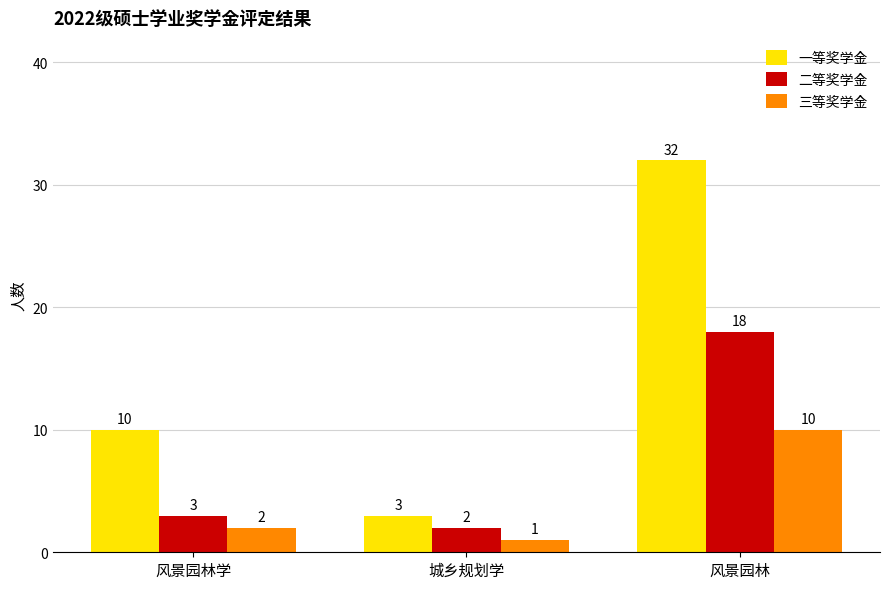

What value does the 二等奖学金 series have at 风景园林?

18